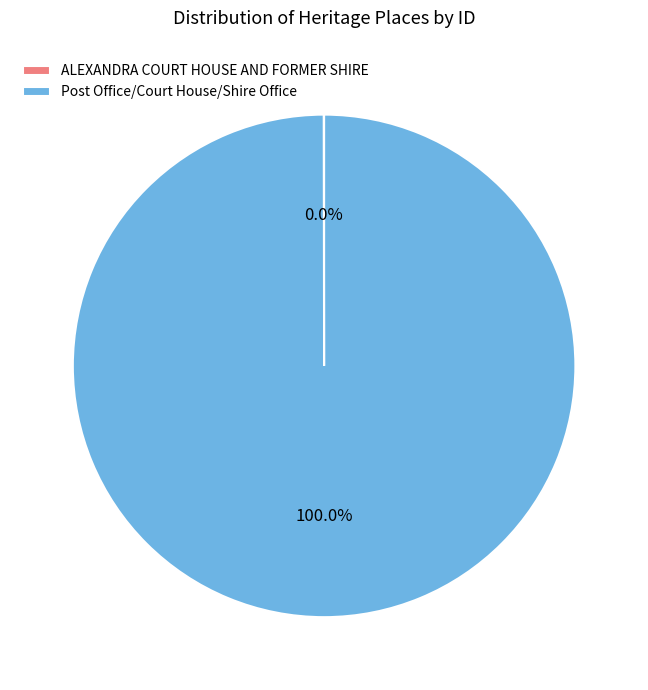

Which slice is the largest?

Post Office/Court House/Shire Office